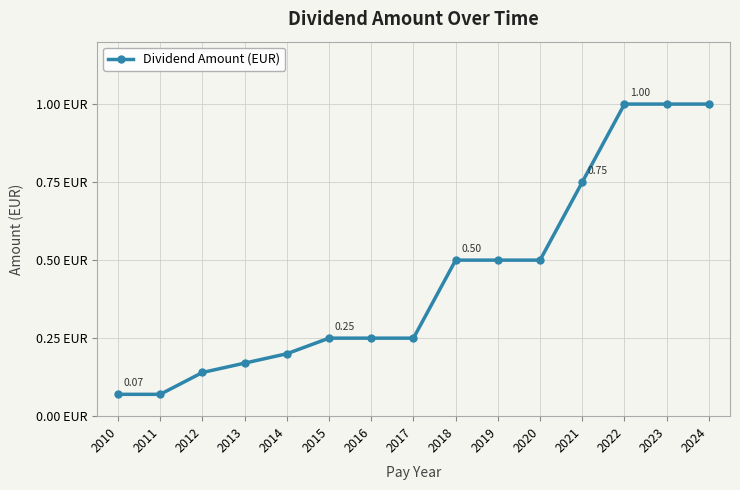

What is the maximum value shown in the chart?

1.0